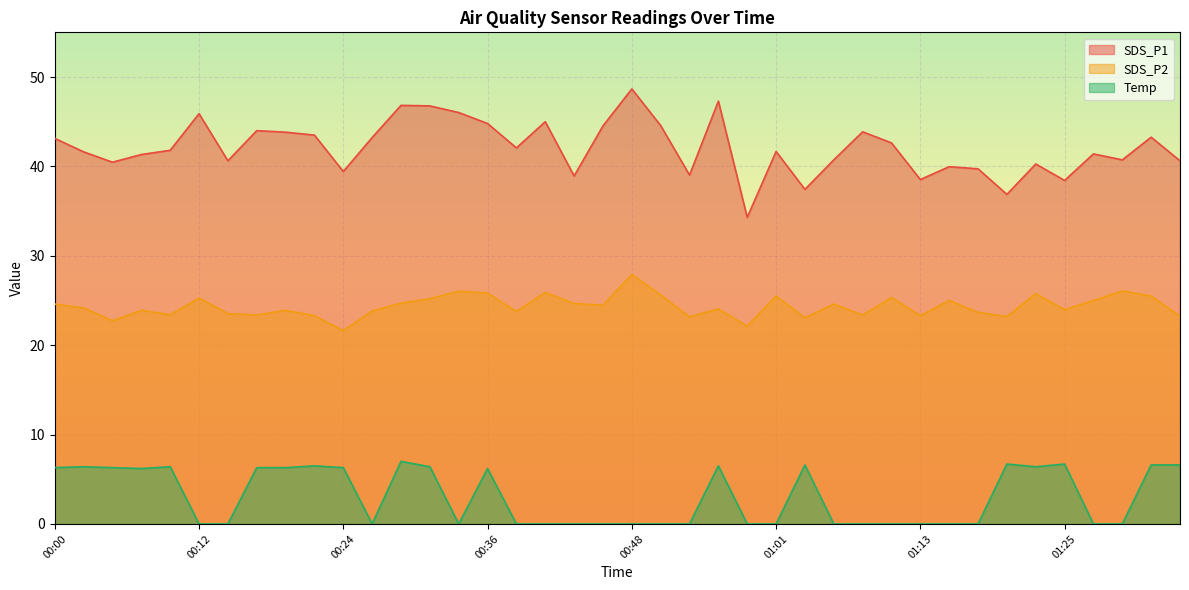

Rank the series at 00:58 from highest to lowest value.

SDS_P1, SDS_P2, Temp